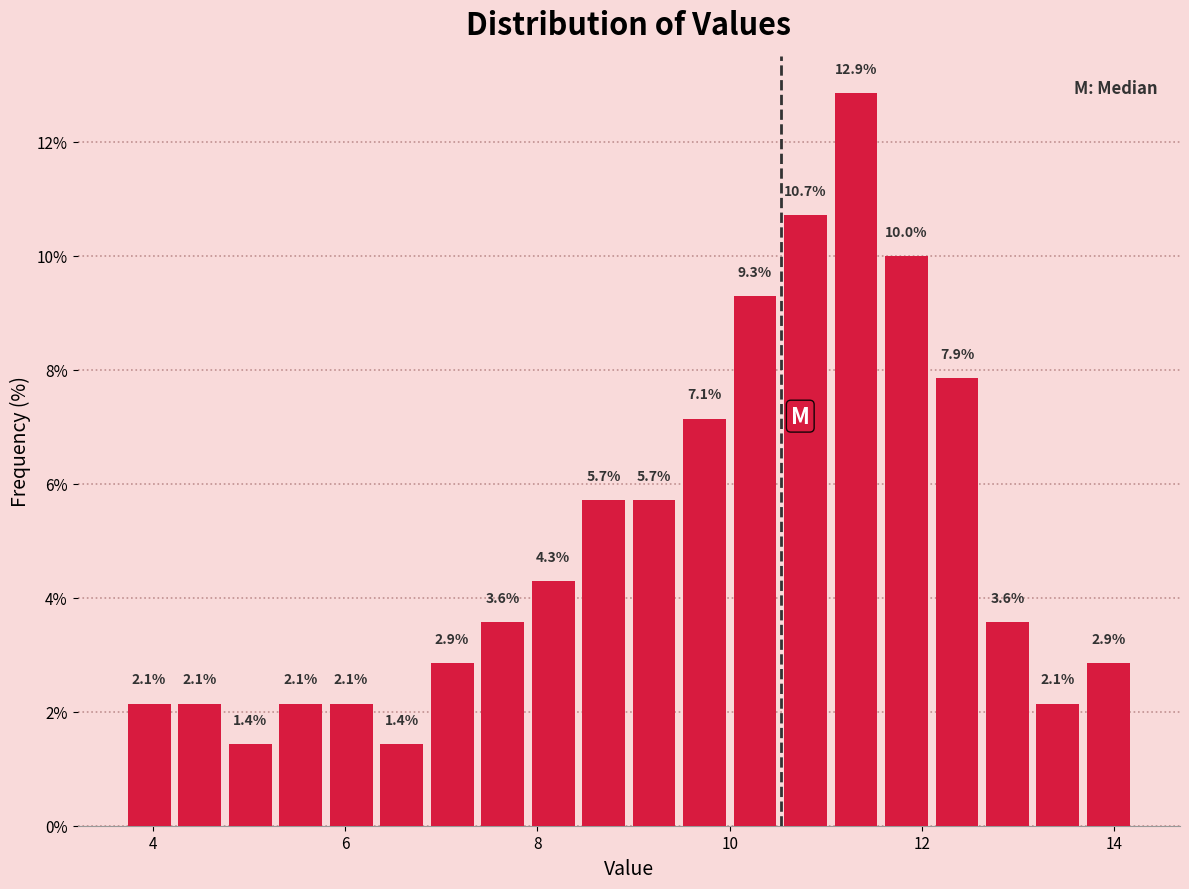

Around what value on the x-axis is the tallest bar? Give the approximate position of its centre, as read against the axis.

11.4